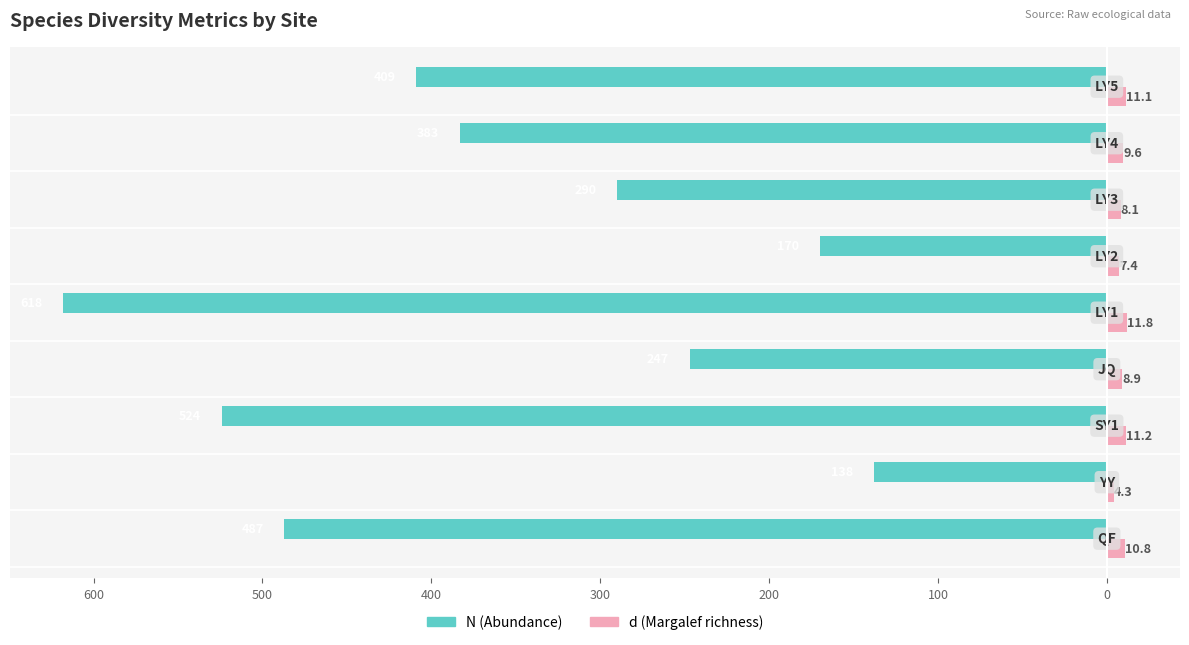

What are all the series names shown in the legend?

N (Abundance), d (Margalef richness)